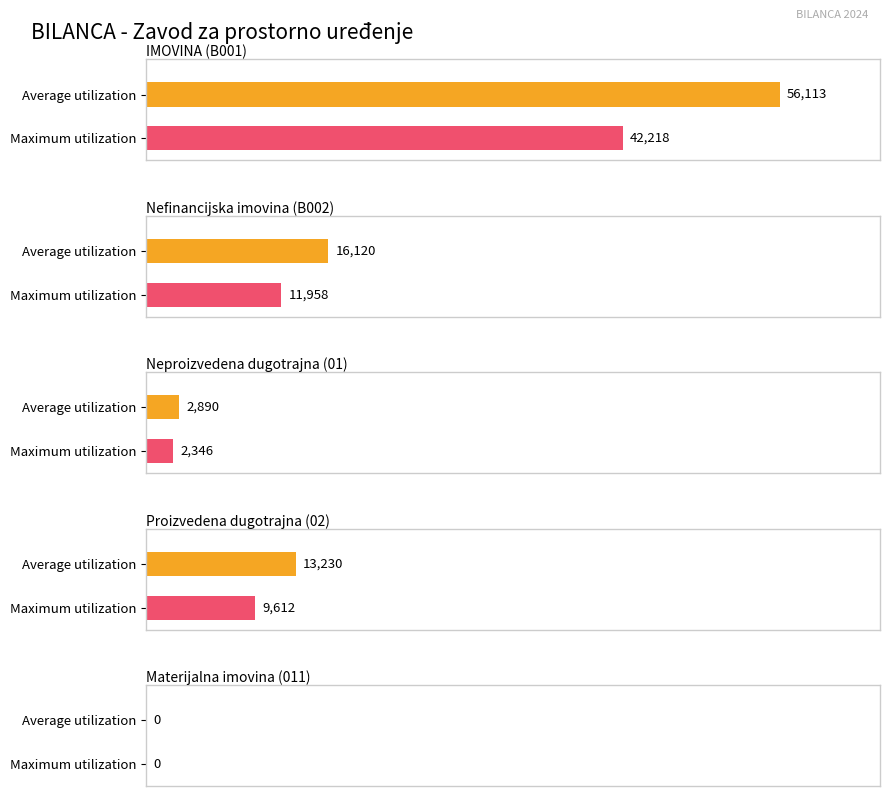

How many bars are there in each group?

2